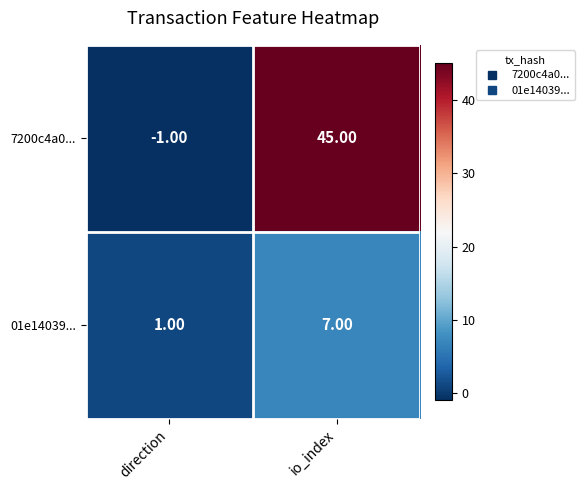

At which label does 7200c4a0... reach its minimum?

direction